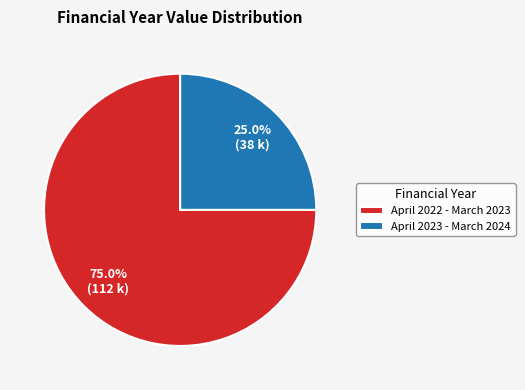

To the nearest percent, what is the average slice percentage?

50%